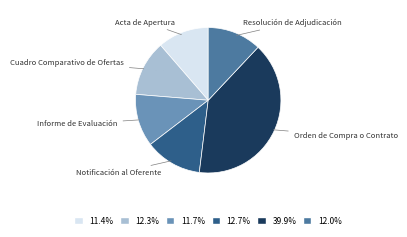

Which slice is the largest?

Orden de Compra o Contrato